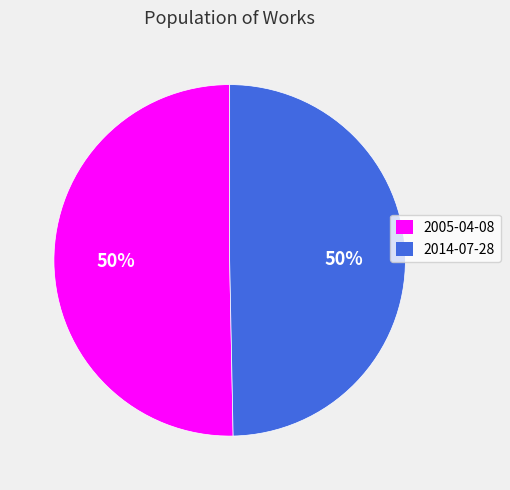

How many slices are in this pie chart?

2